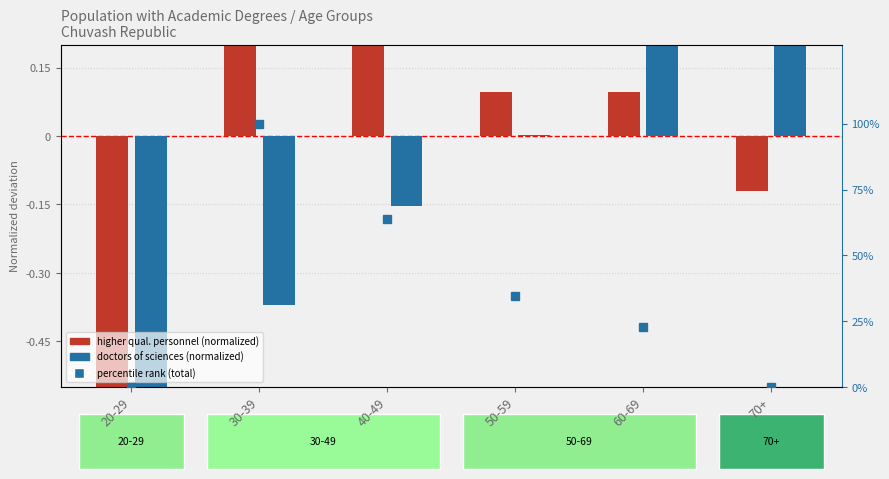

What is the sum of the Higher qualification personnel values at 30-39 and 40-49?

0.7